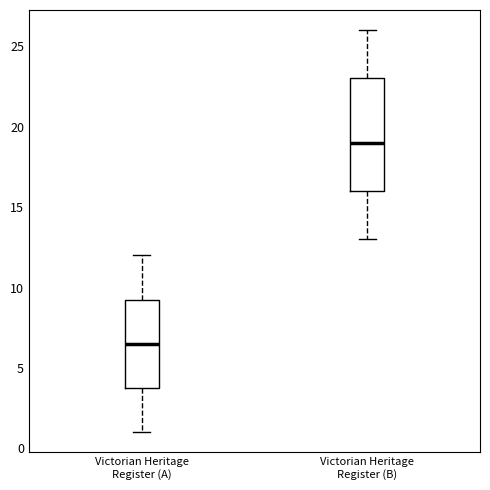

Which box is the tallest, from its lower edge to its upper edge?

Victorian Heritage Register (B)